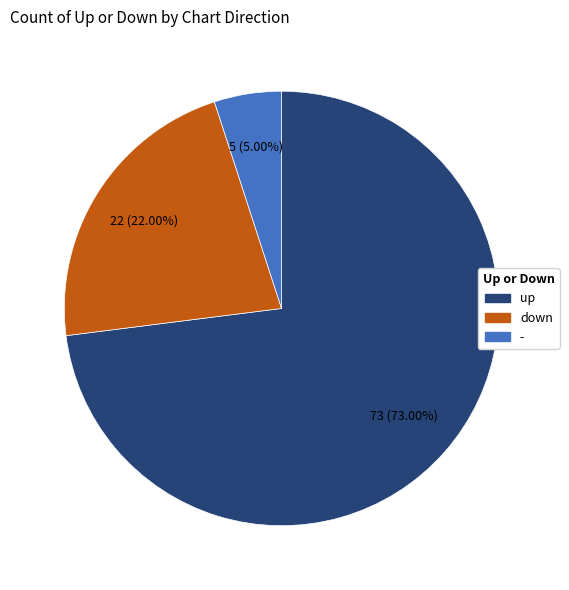

To the nearest percent, what portion does up represent?

73%